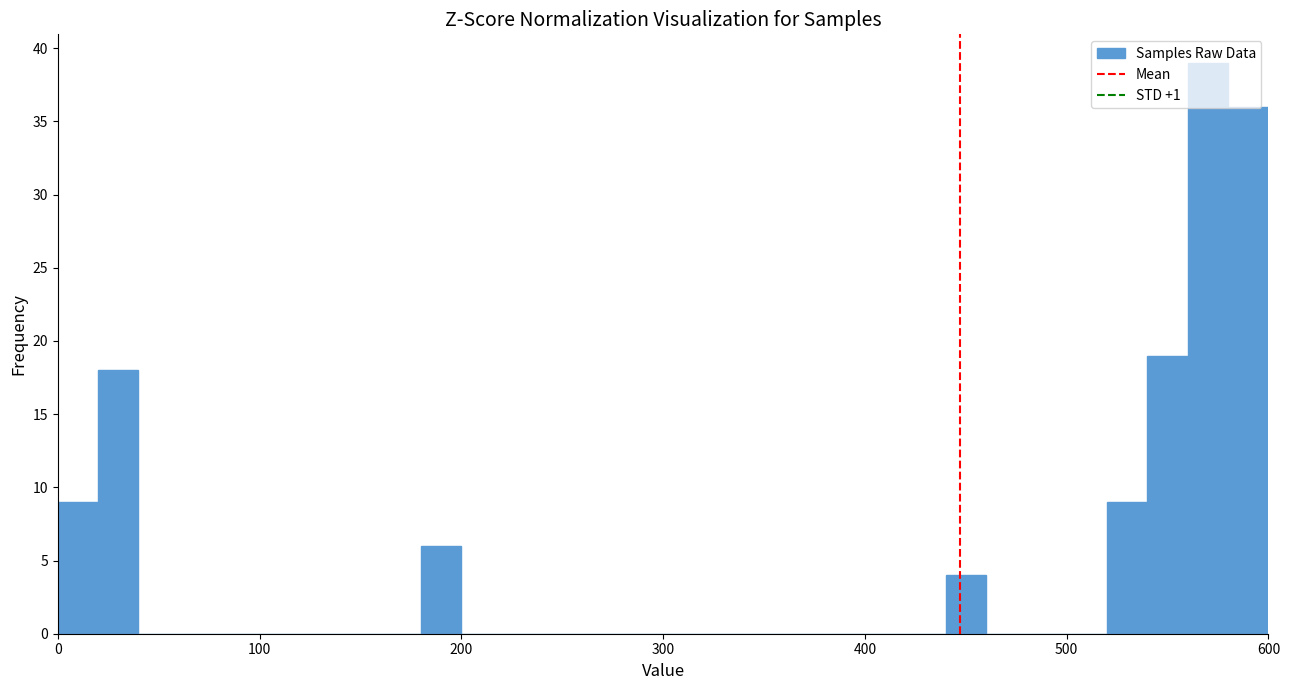

Around what value on the x-axis is the tallest bar? Give the approximate position of its centre, as read against the axis.

570